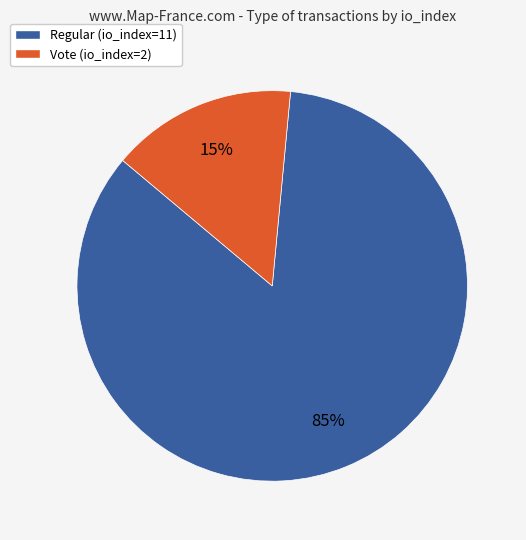

Is it true that Vote (io_index=2) is 15% of the pie?

True